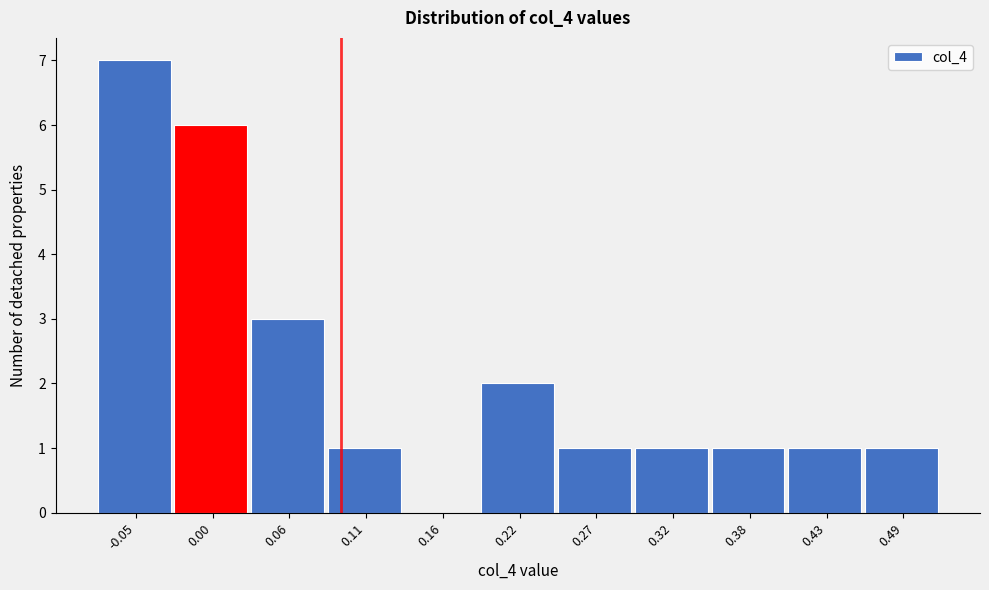

Which range on the x-axis has the tallest bar?

-0.08 to -0.02